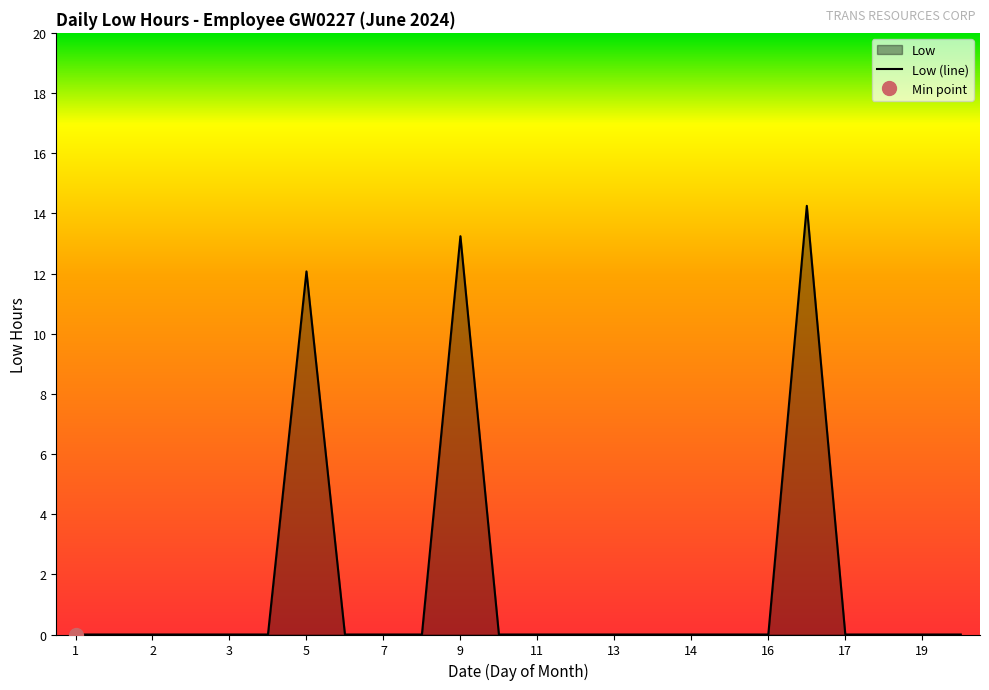

The Low (line) series shows 0.0 at 14. True or false?

True